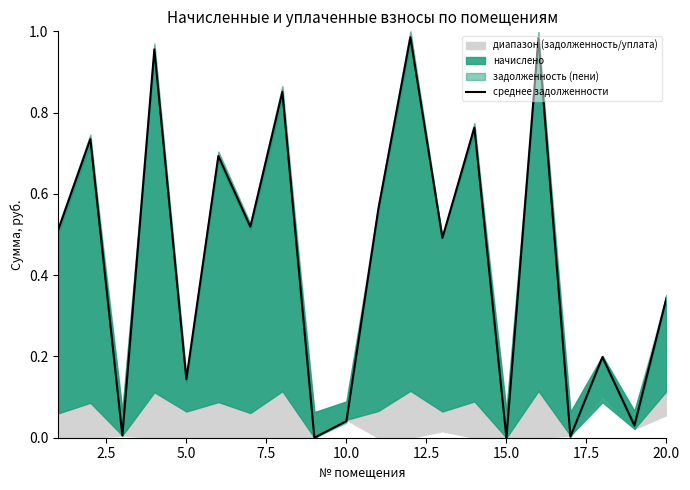

What is the average value?

0.4